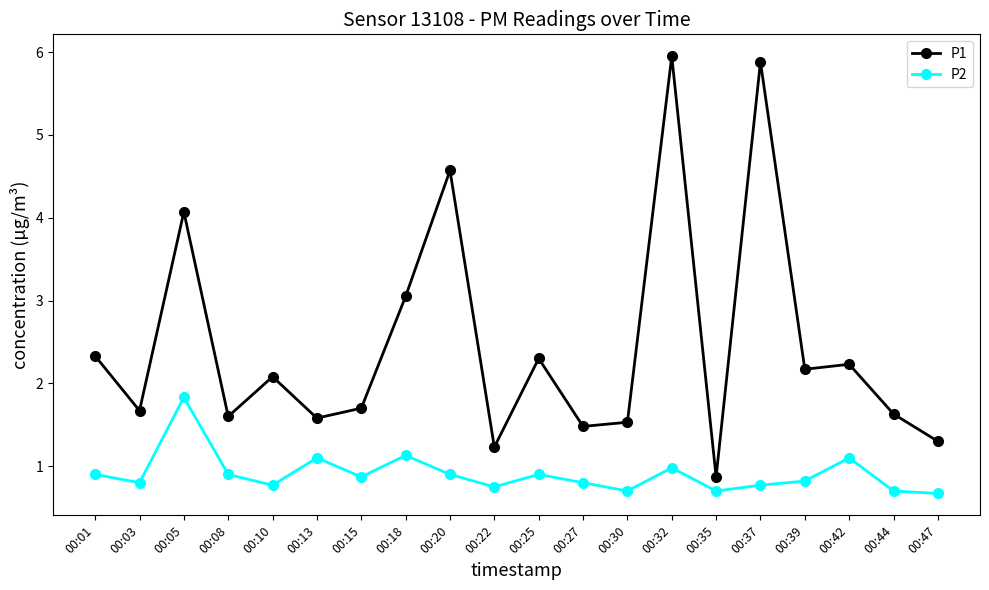

Is the value of P2 at 00:25 greater than the value of P1 at 00:22?

No